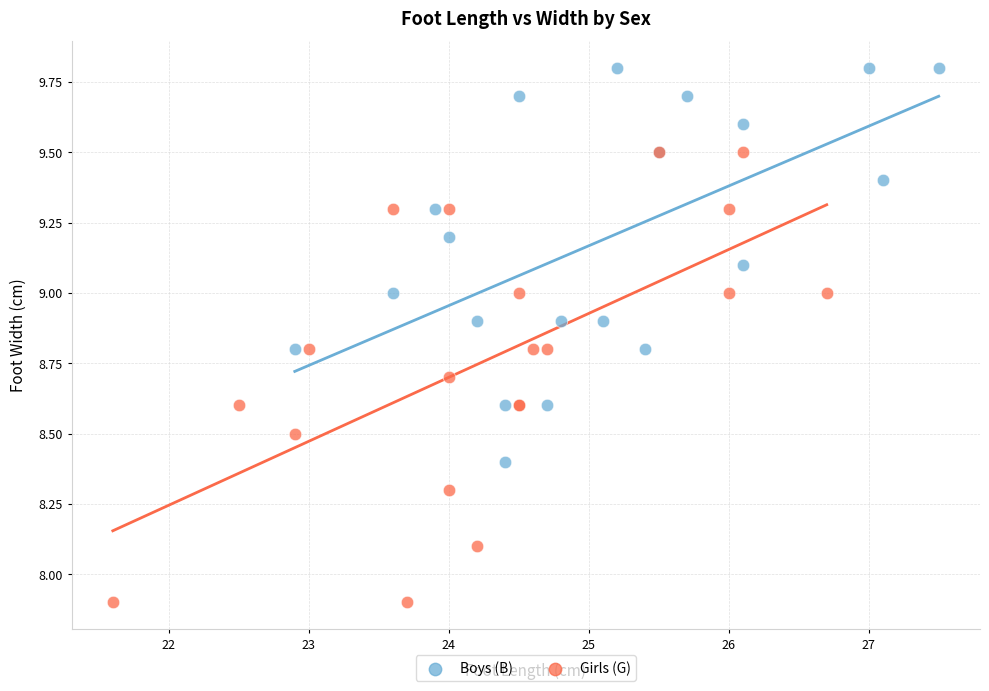

Which series reaches the maximum Y coordinate?

Boys (B)